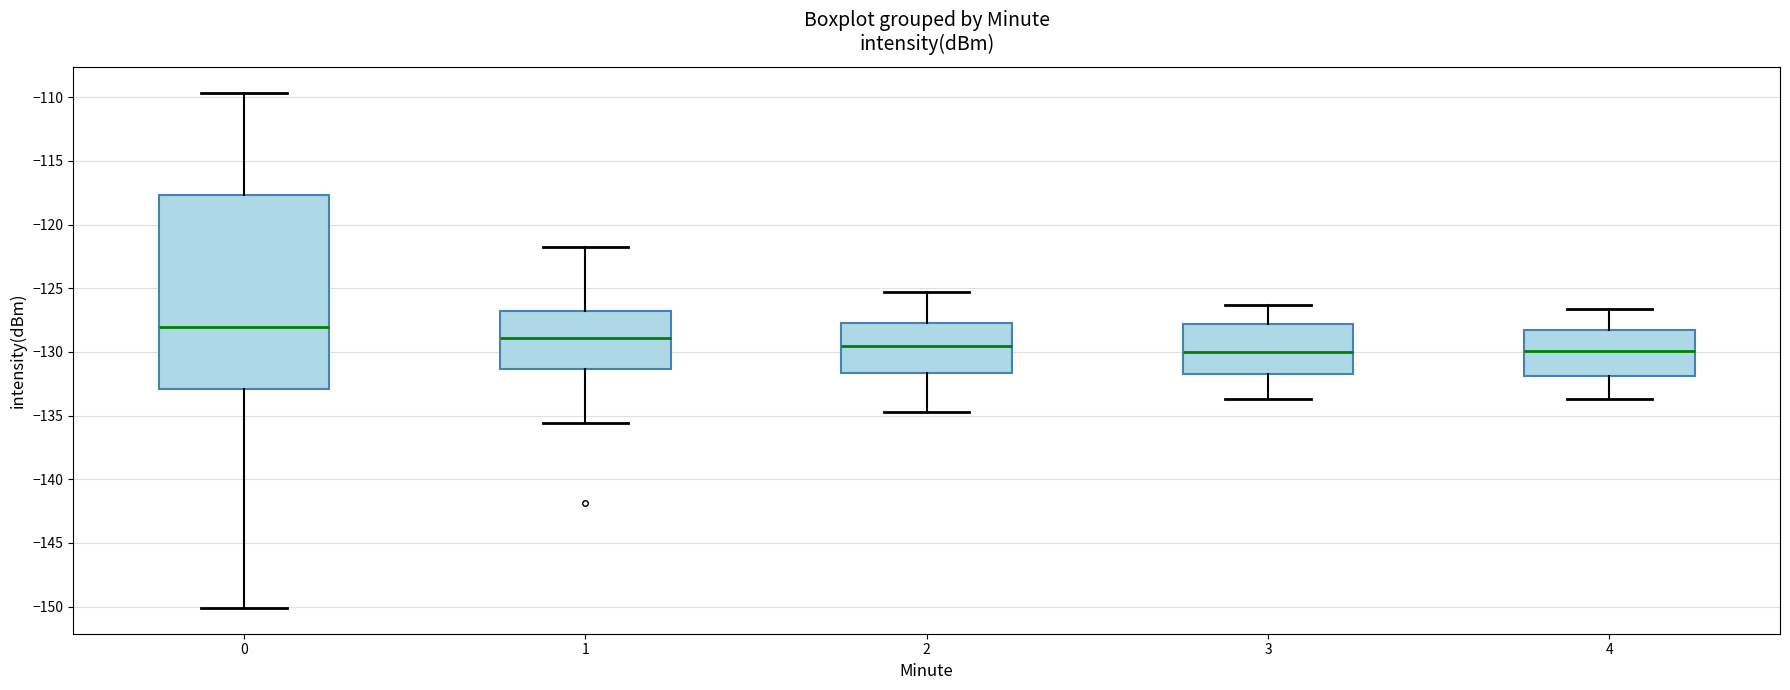

Where does the lower whisker of the box at x = 3 end on the y-axis? The values are not printed on the chart, so give them approximately, as read against the axis.

-133.5